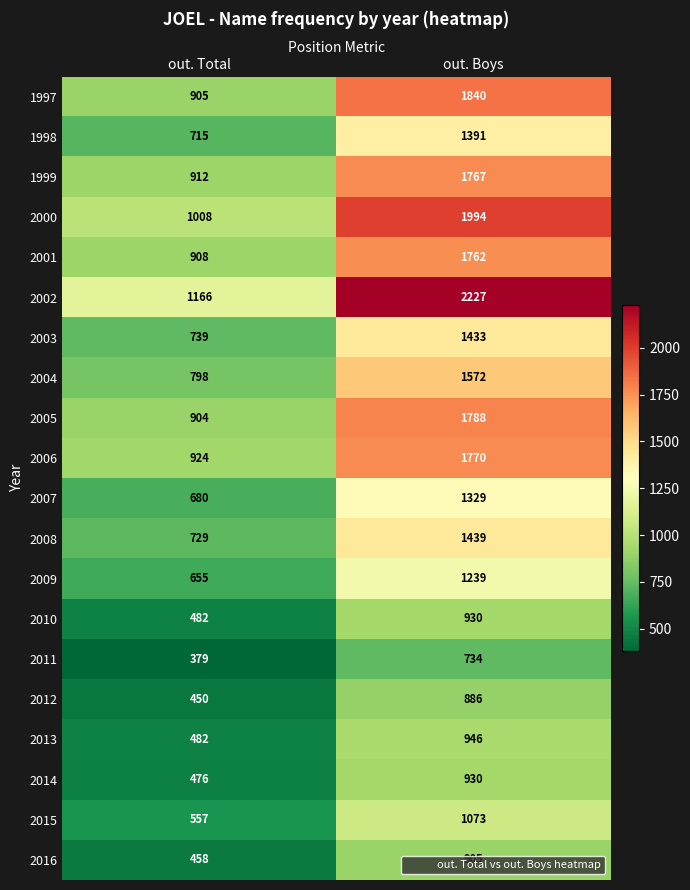

Which label corresponds to the smallest value in the chart?

out. Total